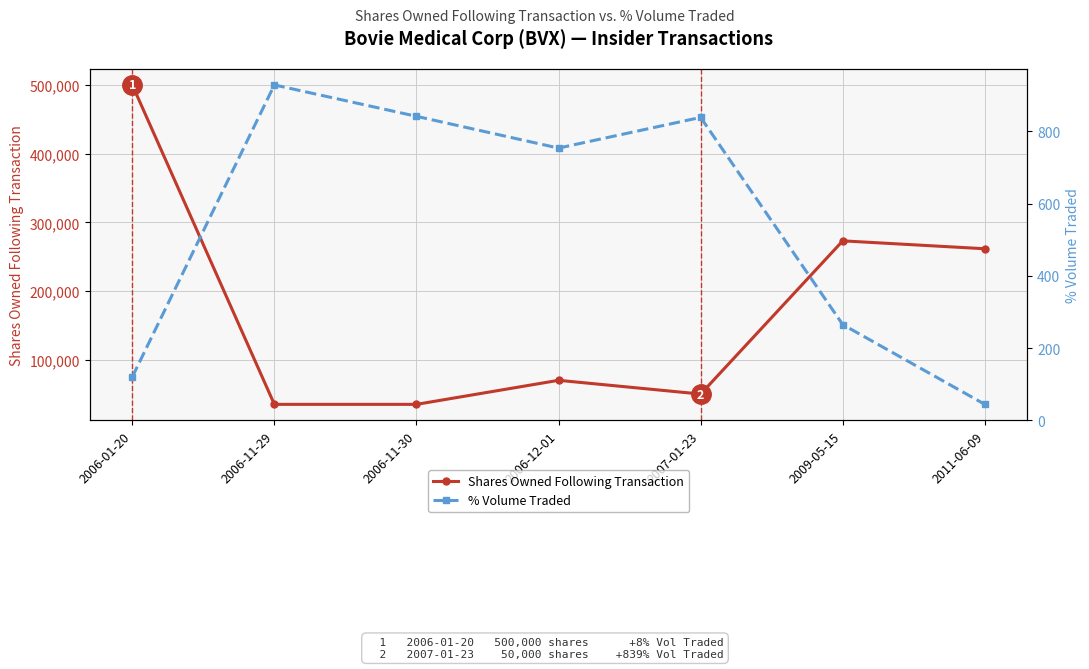

True or false: % Volume Traded and Shares Owned Following Transaction intersect in this chart.

False